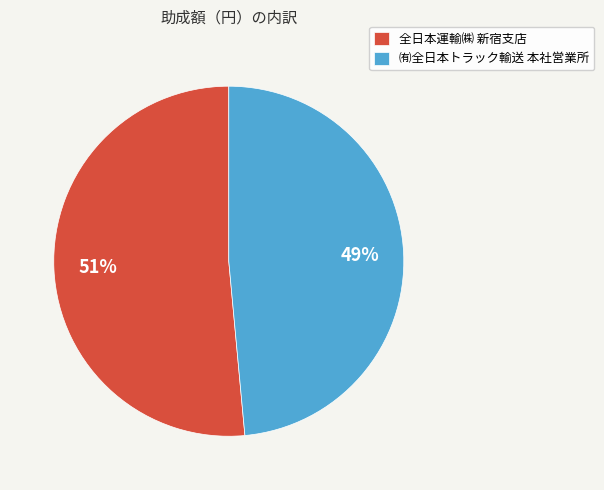

How many slices are in this pie chart?

2